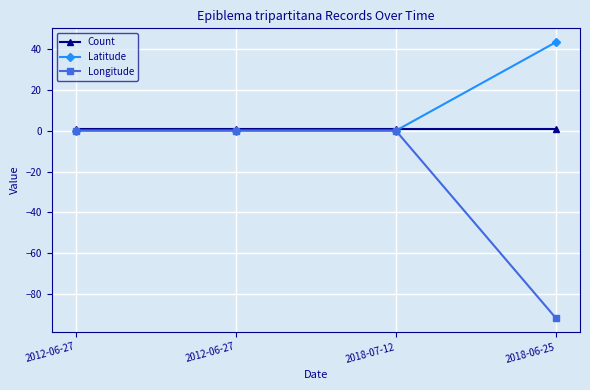

What is the average value of the Longitude series?

-23.0